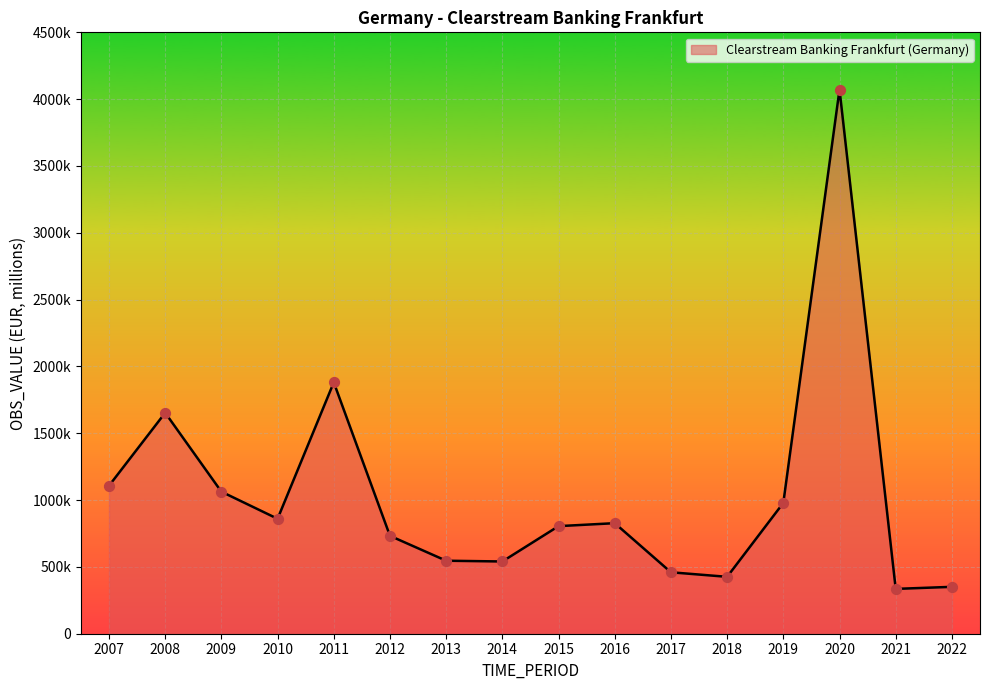

Does the chart have visible grid lines?

Yes